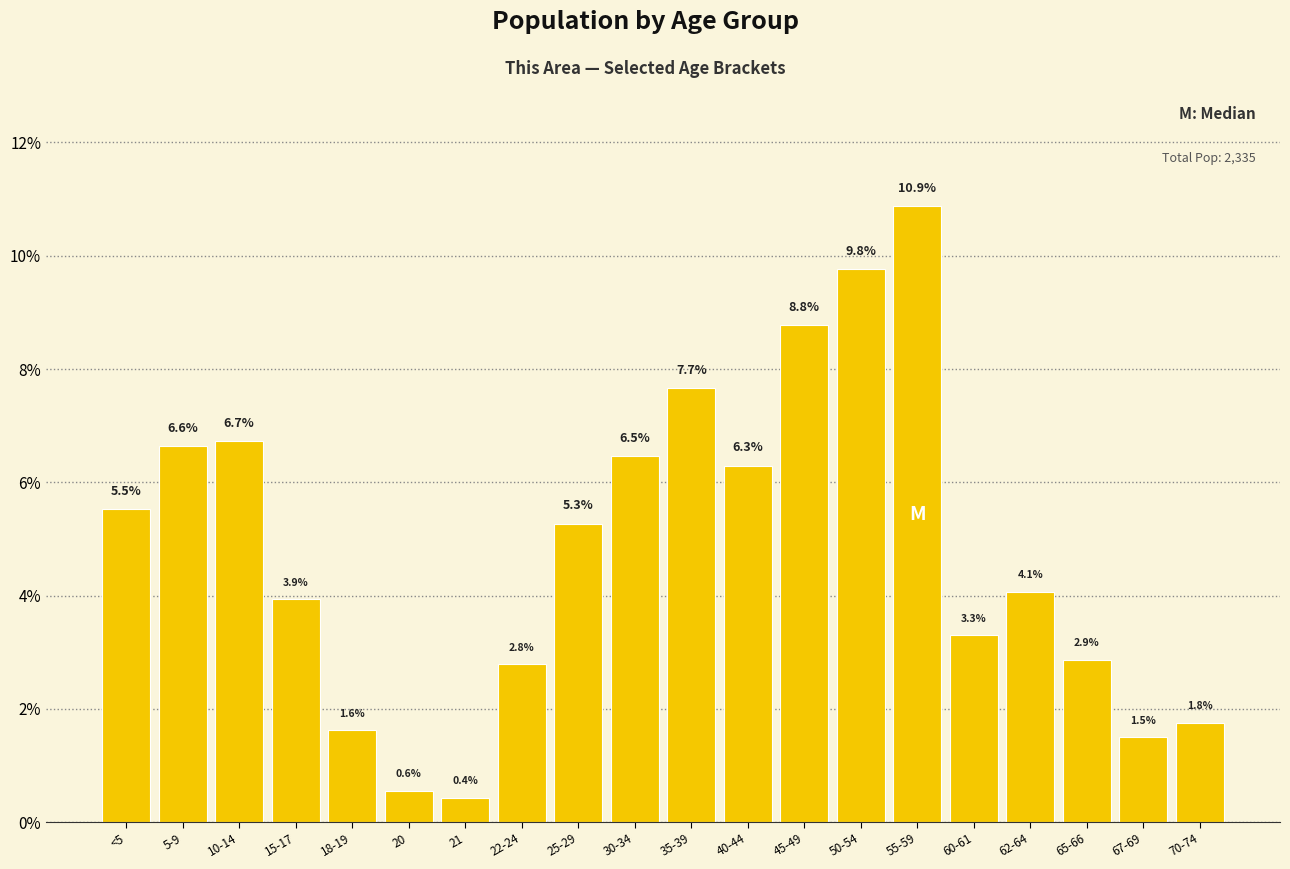

Reading right to left, what are all the values shown in this chart?

70-74=1.8	67-69=1.5	65-66=2.9	62-64=4.1	60-61=3.3	55-59=10.9	50-54=9.8	45-49=8.8	40-44=6.3	35-39=7.7	30-34=6.5	25-29=5.3	22-24=2.8	21=0.4	20=0.6	18-19=1.6	15-17=3.9	10-14=6.7	5-9=6.6	<5=5.5